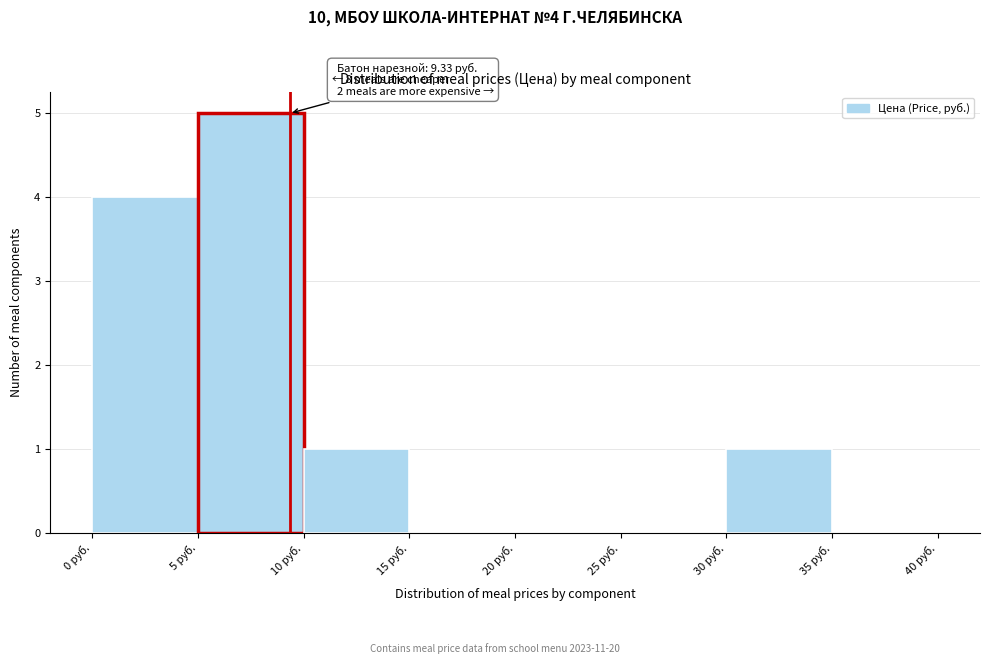

Which range on the x-axis has the tallest bar?

5 to 10